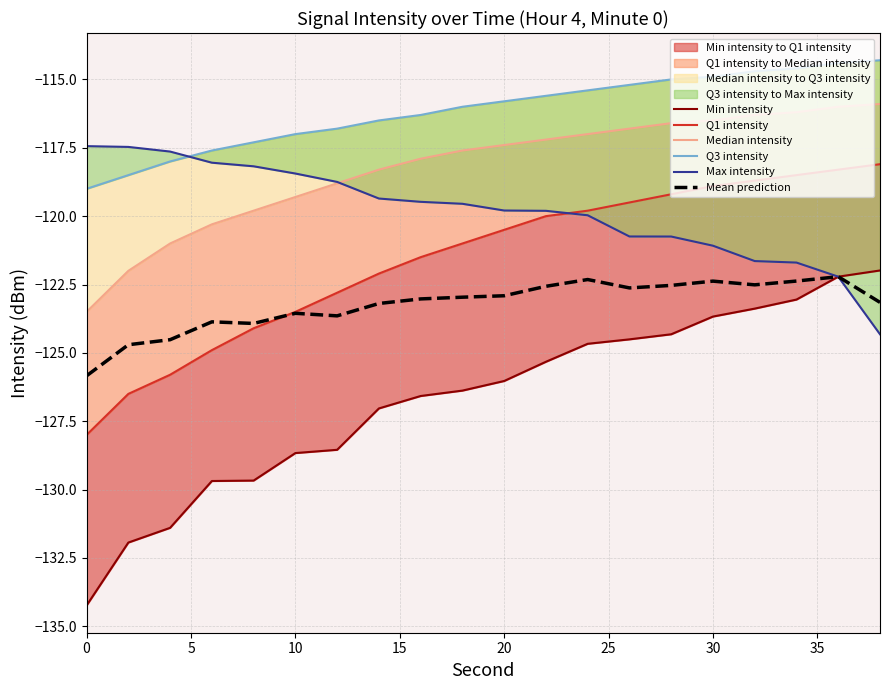

What is the difference between the second highest and second lowest values in the Max intensity series?

4.7